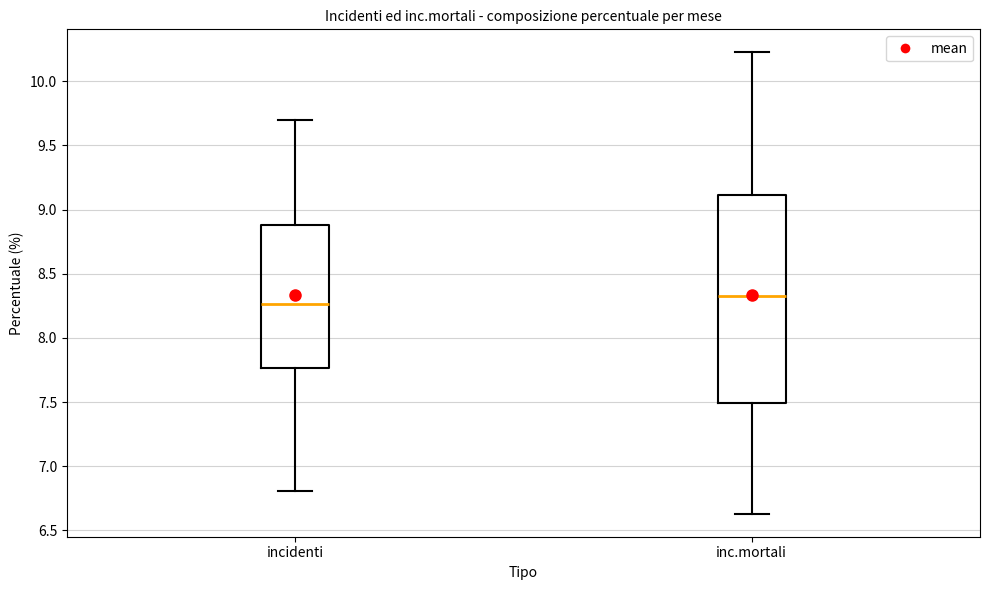

Reading left to right, read every box against the y-axis: the position of its median line, the range the box covers, and the ends of its whiskers. The values are not printed on the chart, so give them approximately, as read against the axis.

incidenti: median 8.25, box 7.75 to 8.90, whiskers 6.80 to 9.70
inc.mortali: median 8.35, box 7.50 to 9.10, whiskers 6.65 to 10.20